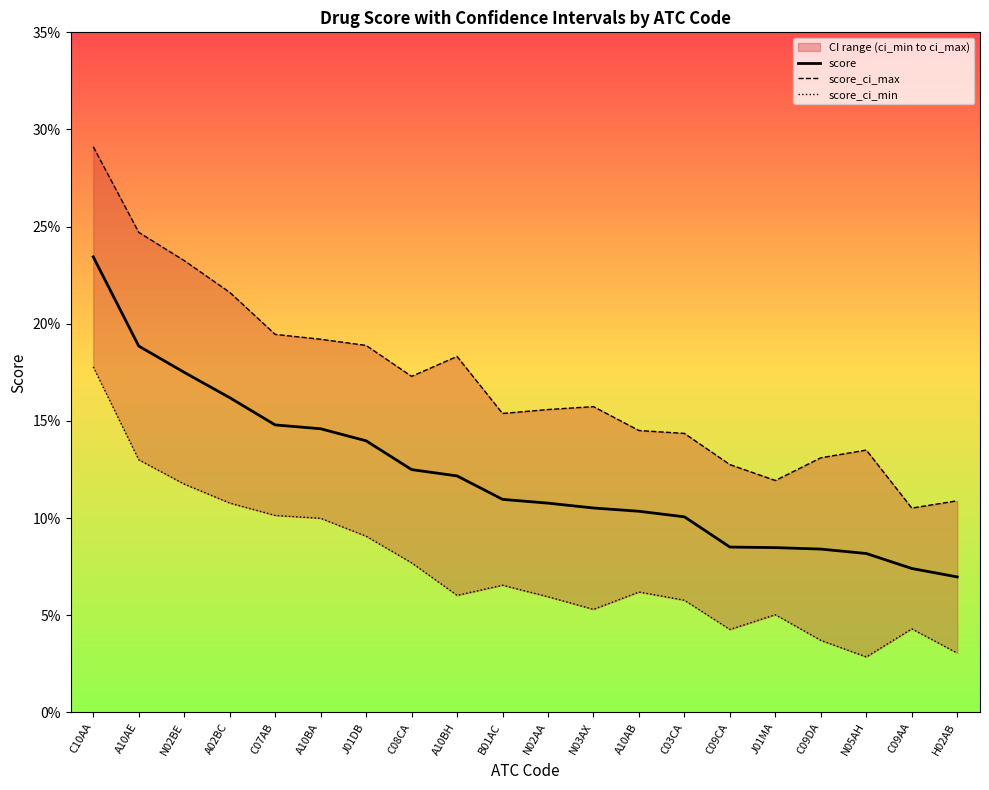

Reading left to right, extract all data points from this chart.

score: C10AA=0.2	A10AE=0.2	N02BE=0.2	A02BC=0.2	C07AB=0.1	A10BA=0.1	J01DB=0.1	C08CA=0.1	A10BH=0.1	B01AC=0.1	N02AA=0.1	N03AX=0.1	A10AB=0.1	C03CA=0.1	C09CA=0.1	J01MA=0.1	C09DA=0.1	N05AH=0.1	C09AA=0.1	H02AB=0.1
score_ci_max: C10AA=0.3	A10AE=0.2	N02BE=0.2	A02BC=0.2	C07AB=0.2	A10BA=0.2	J01DB=0.2	C08CA=0.2	A10BH=0.2	B01AC=0.2	N02AA=0.2	N03AX=0.2	A10AB=0.1	C03CA=0.1	C09CA=0.1	J01MA=0.1	C09DA=0.1	N05AH=0.1	C09AA=0.1	H02AB=0.1
score_ci_min: C10AA=0.2	A10AE=0.1	N02BE=0.1	A02BC=0.1	C07AB=0.1	A10BA=0.1	J01DB=0.1	C08CA=0.1	A10BH=0.1	B01AC=0.1	N02AA=0.1	N03AX=0.1	A10AB=0.1	C03CA=0.1	C09CA=0.0	J01MA=0.1	C09DA=0.0	N05AH=0.0	C09AA=0.0	H02AB=0.0